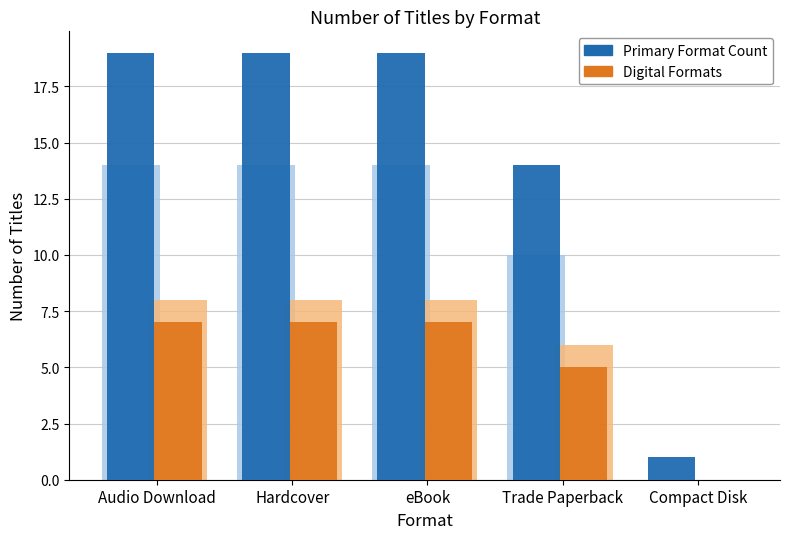

What is the total value across all series at eBook?

48